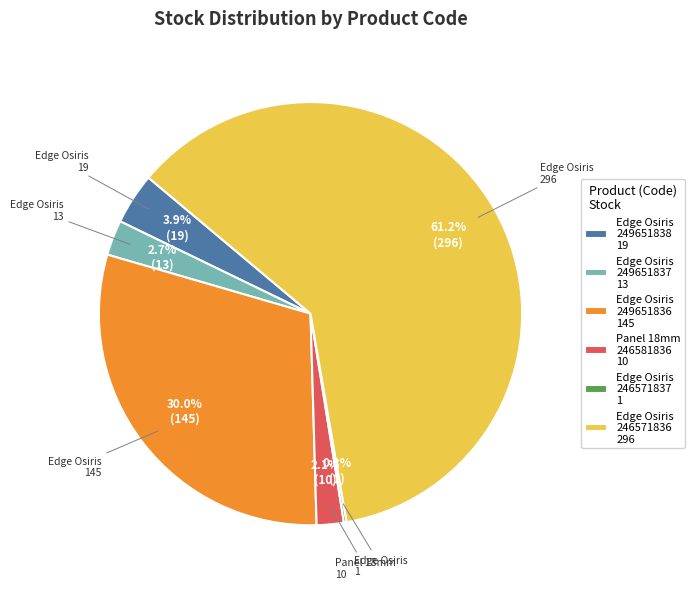

What portion of the pie excludes Edge Osiris 249651838 19?

96.1%